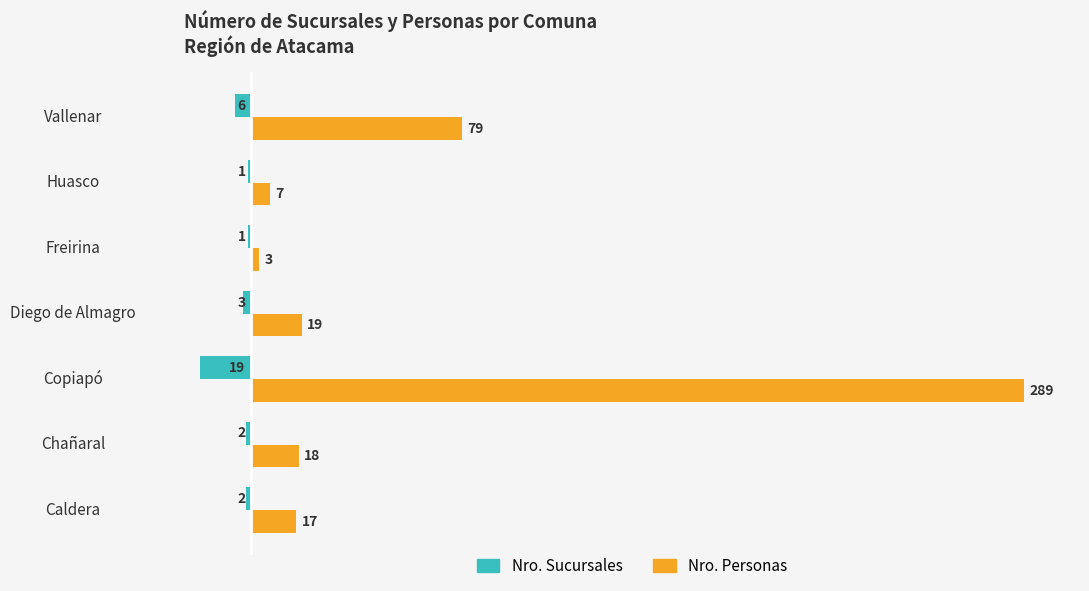

What is the maximum value for Nro. Sucursales?

-1